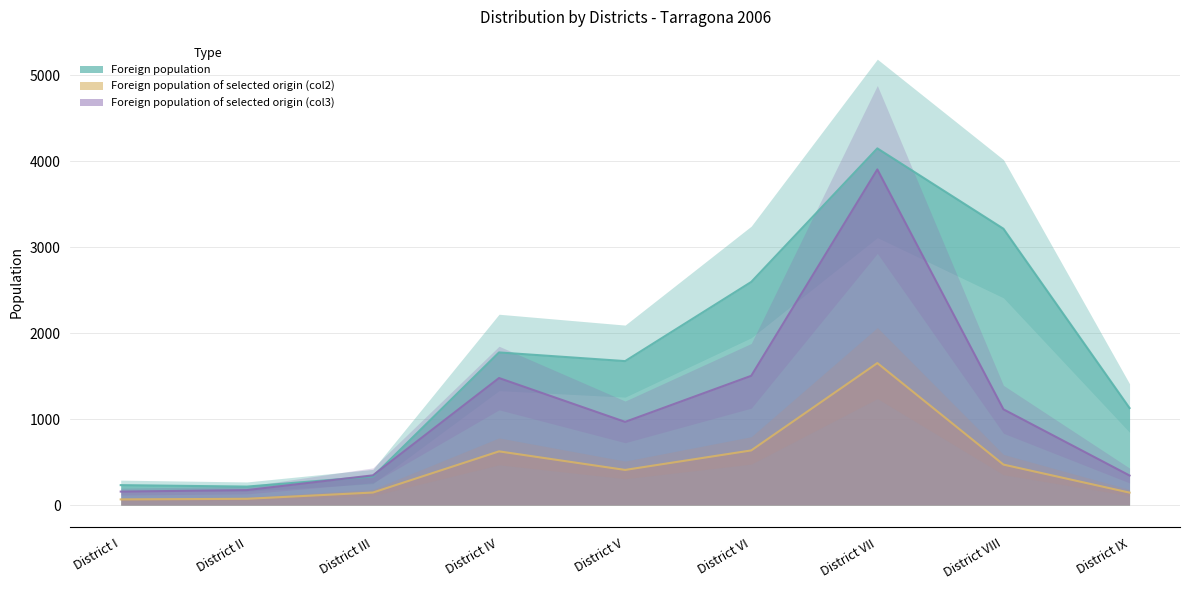

What is the label of the 7th point from the right?

District III